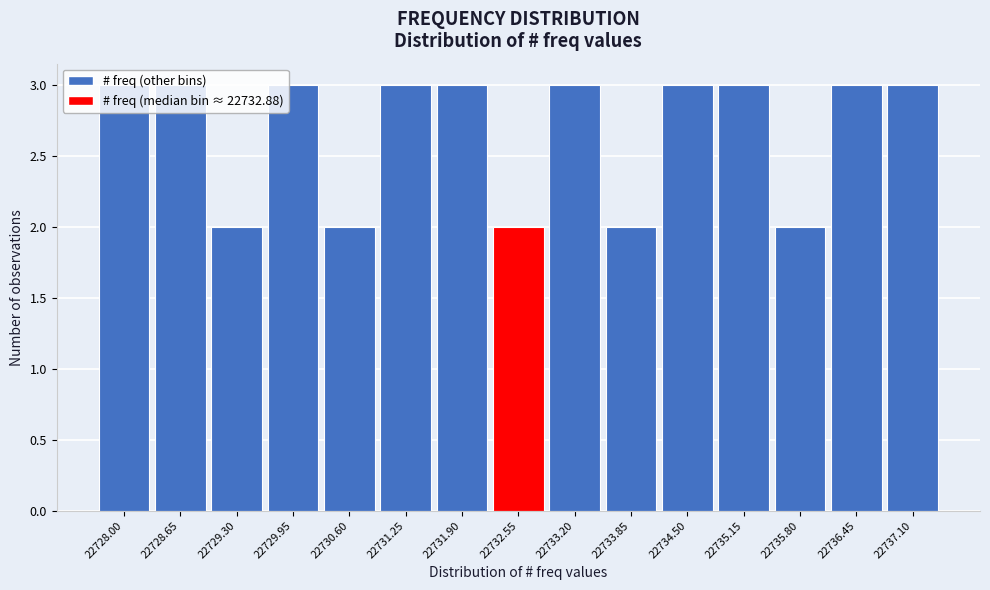

What is the label of the 2nd bar from the left?

22728.65